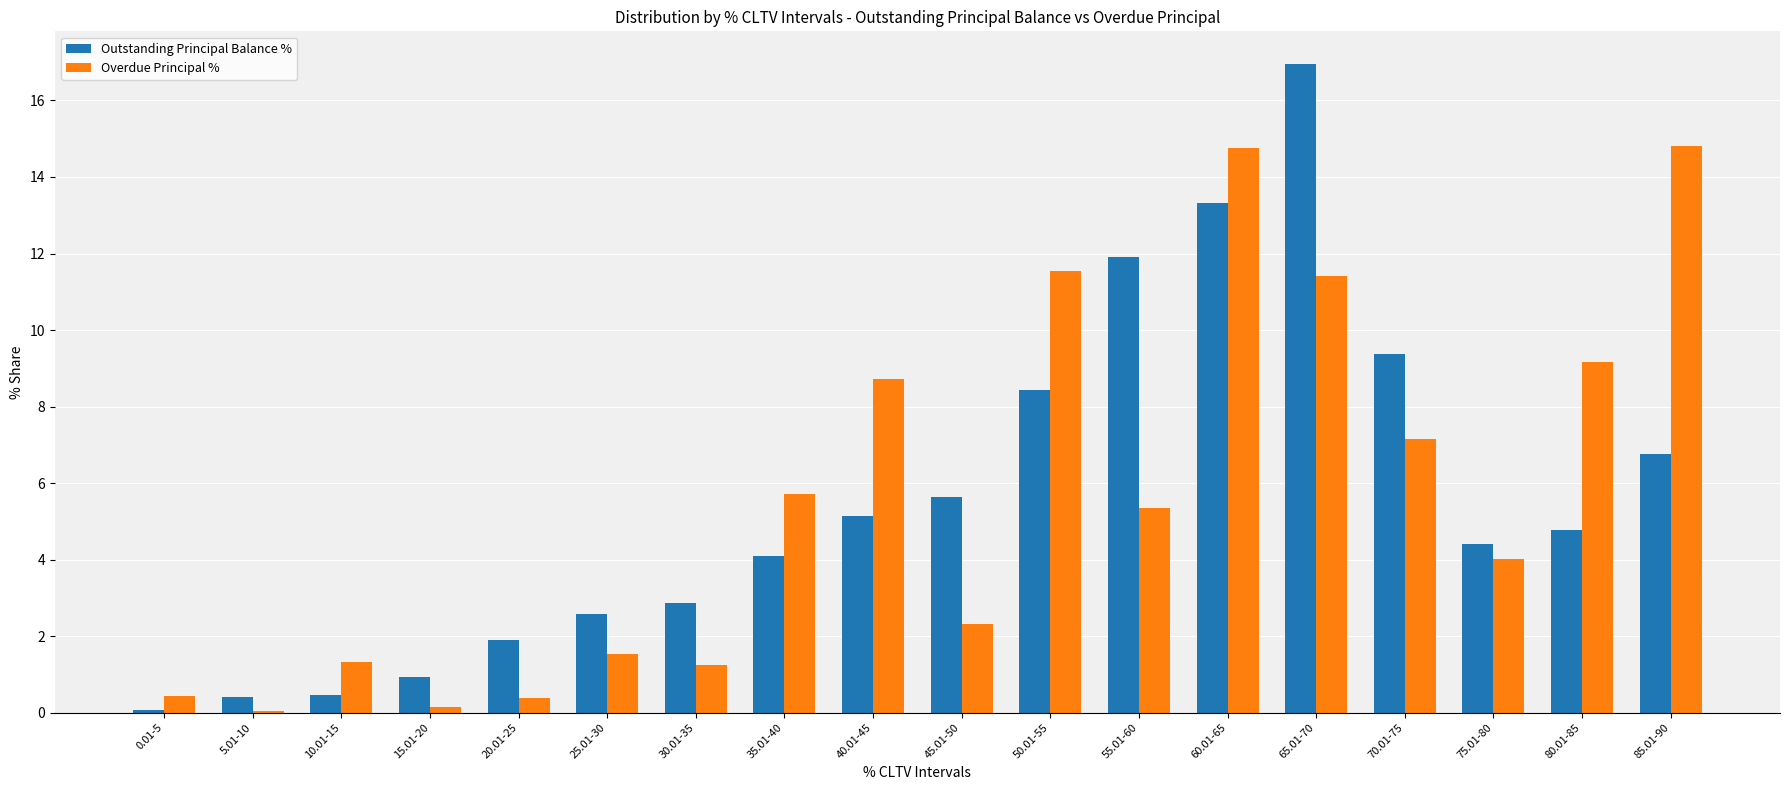

Which category has the highest value across all series?

65.01-70